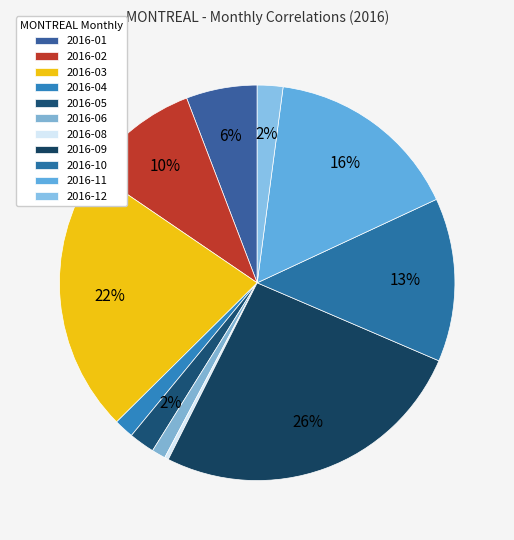

Which category has the biggest portion of the pie?

2016-09